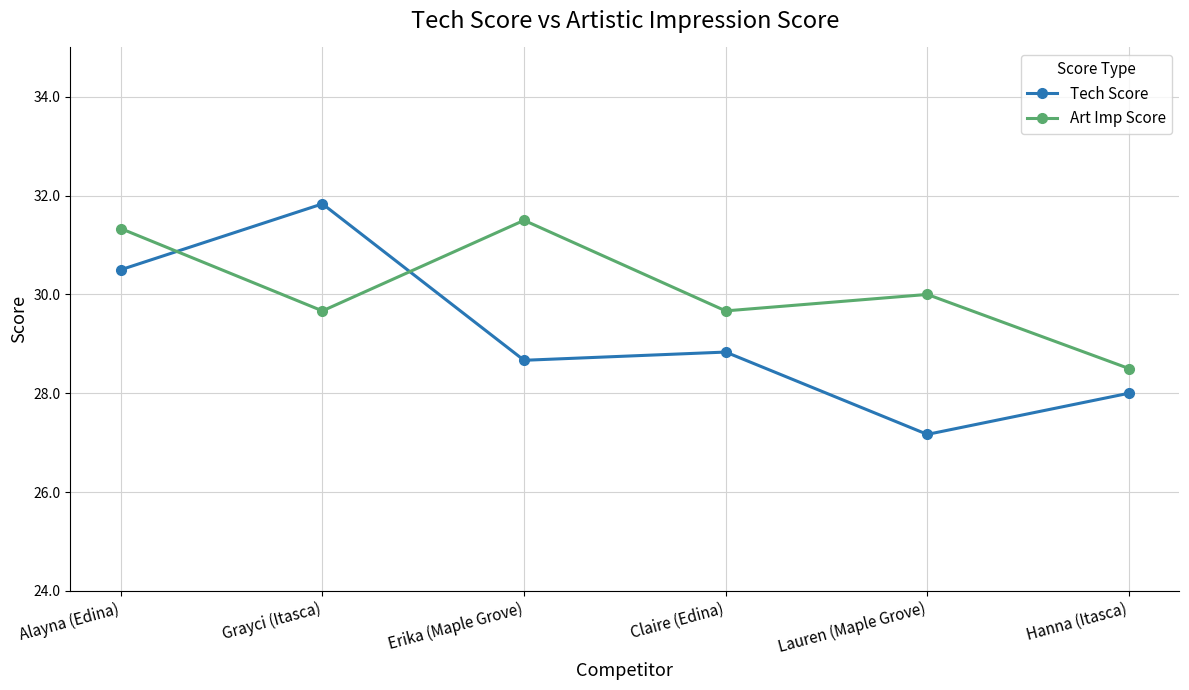

Is this an area chart (filled region under the line)?

No